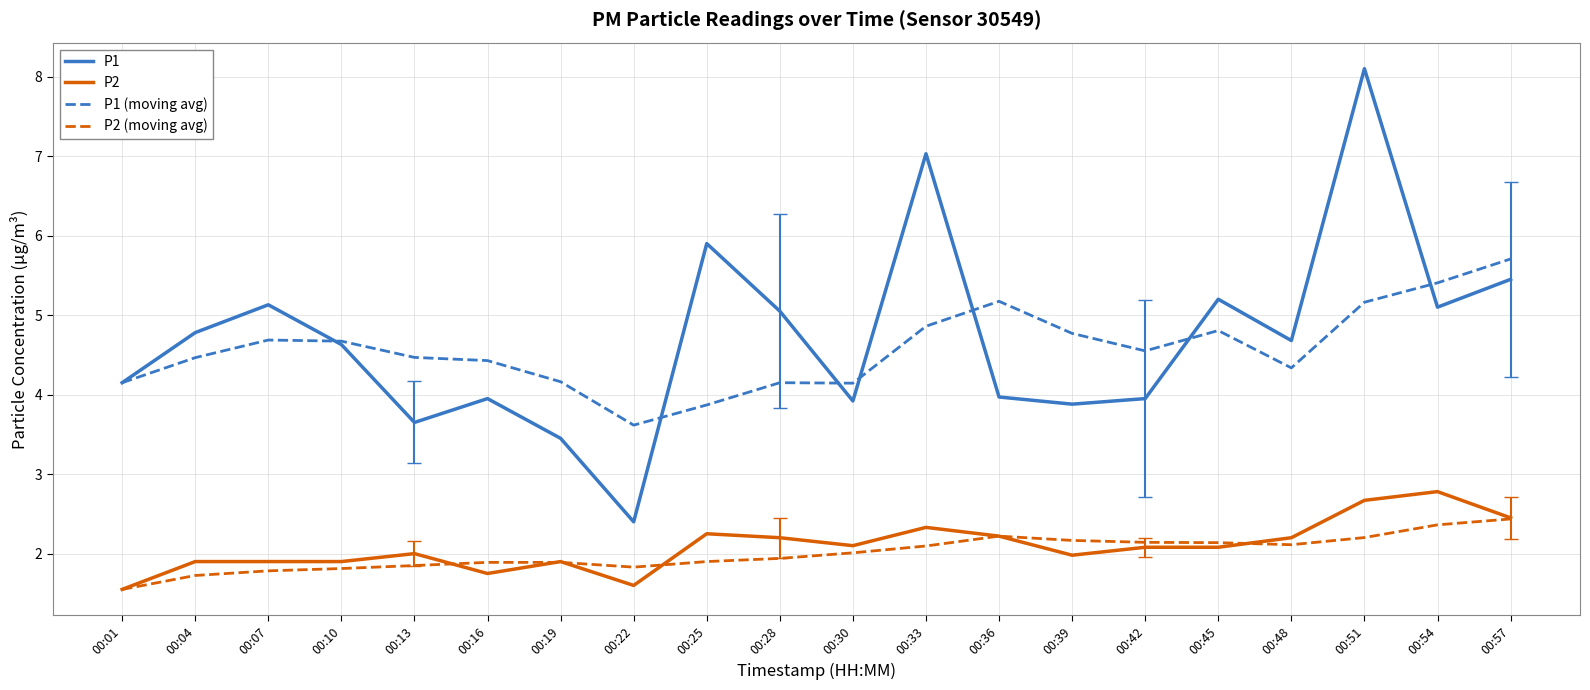

True or false: P1 (moving avg) and P2 intersect in this chart.

False